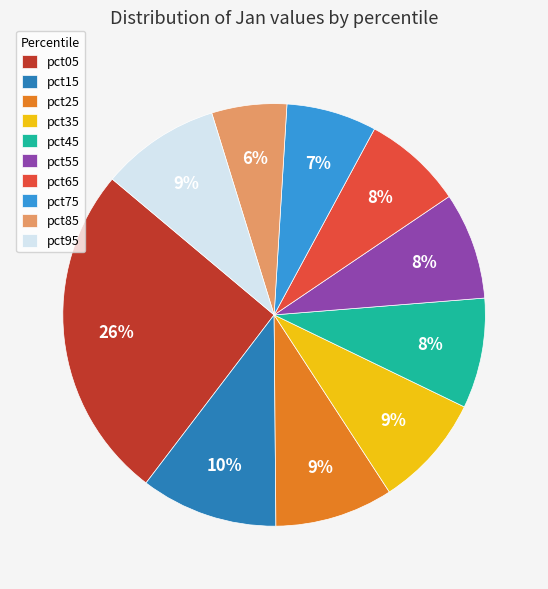

What is the smallest slice in the pie chart?

pct85